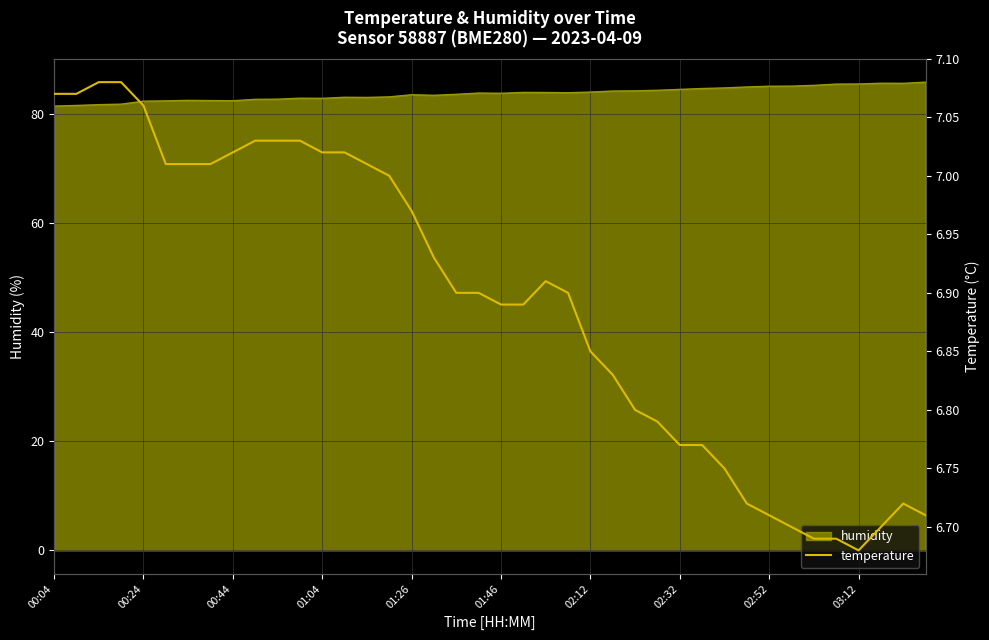

What is the highest value of the humidity series?

85.8